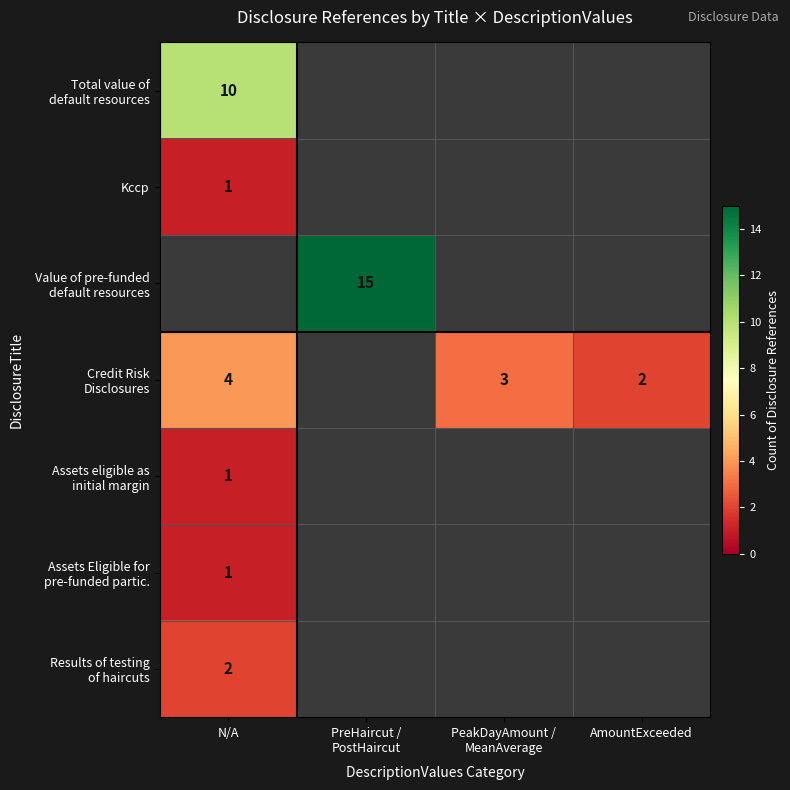

True or false: Kccp has a value of 1 at N/A.

True